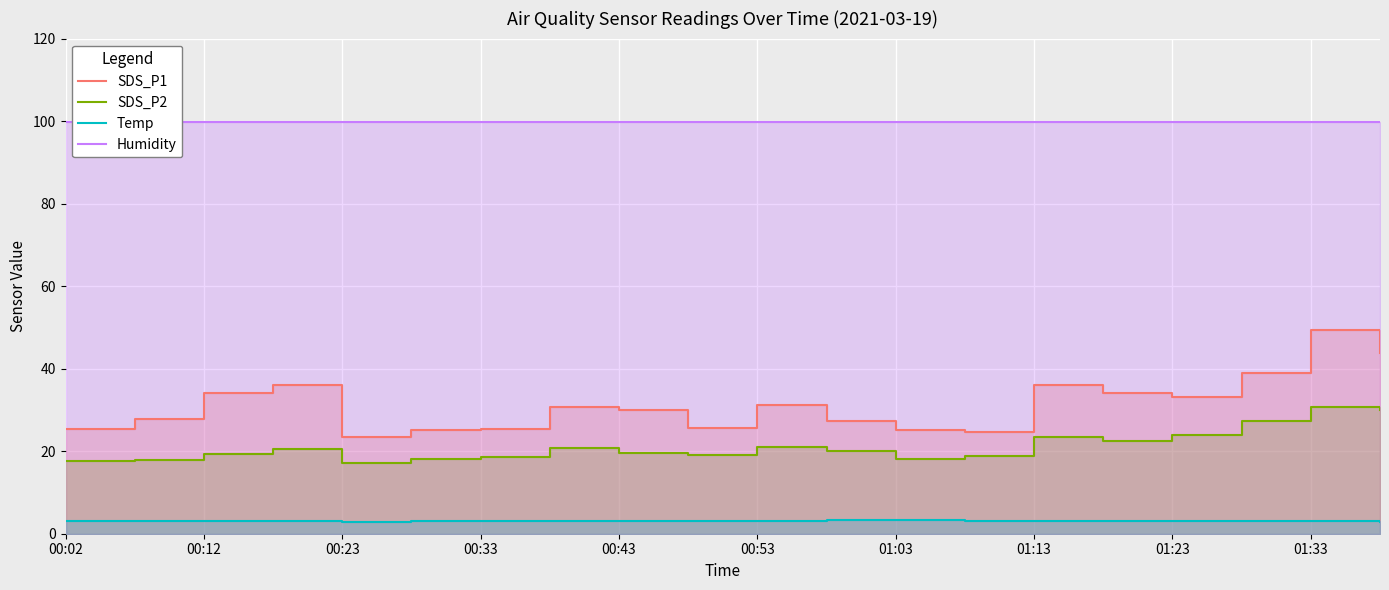

What is the lowest value of the Humidity series?

99.9